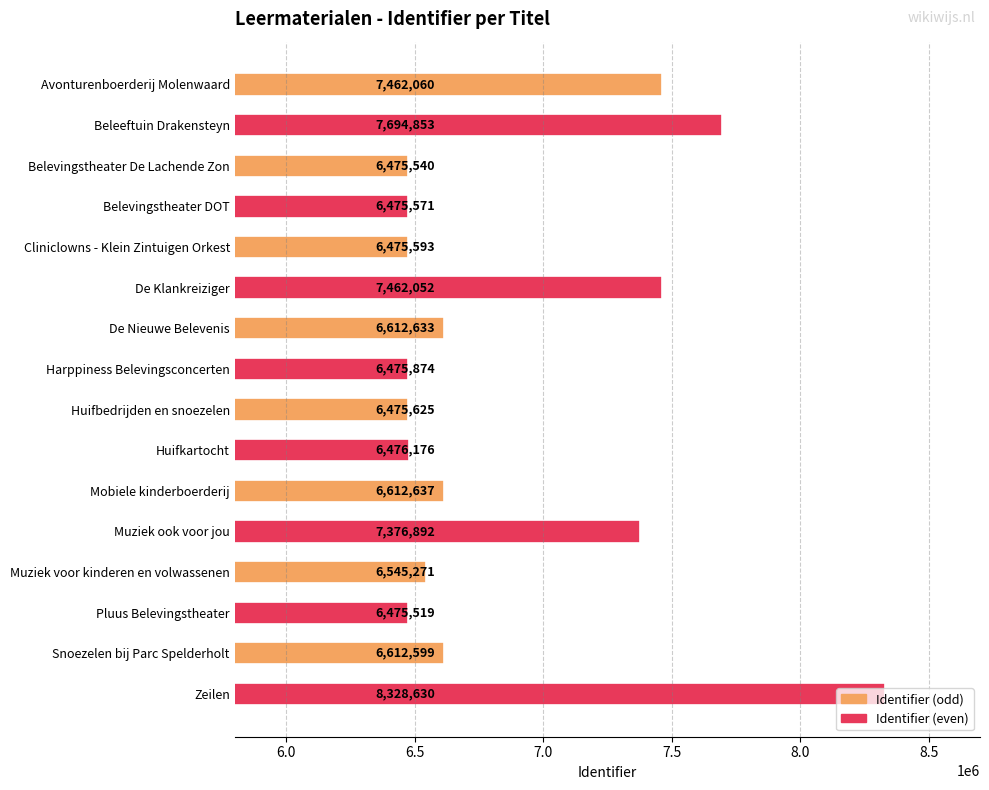

Is it true that the value at Belevingstheater DOT is 9006111?

False